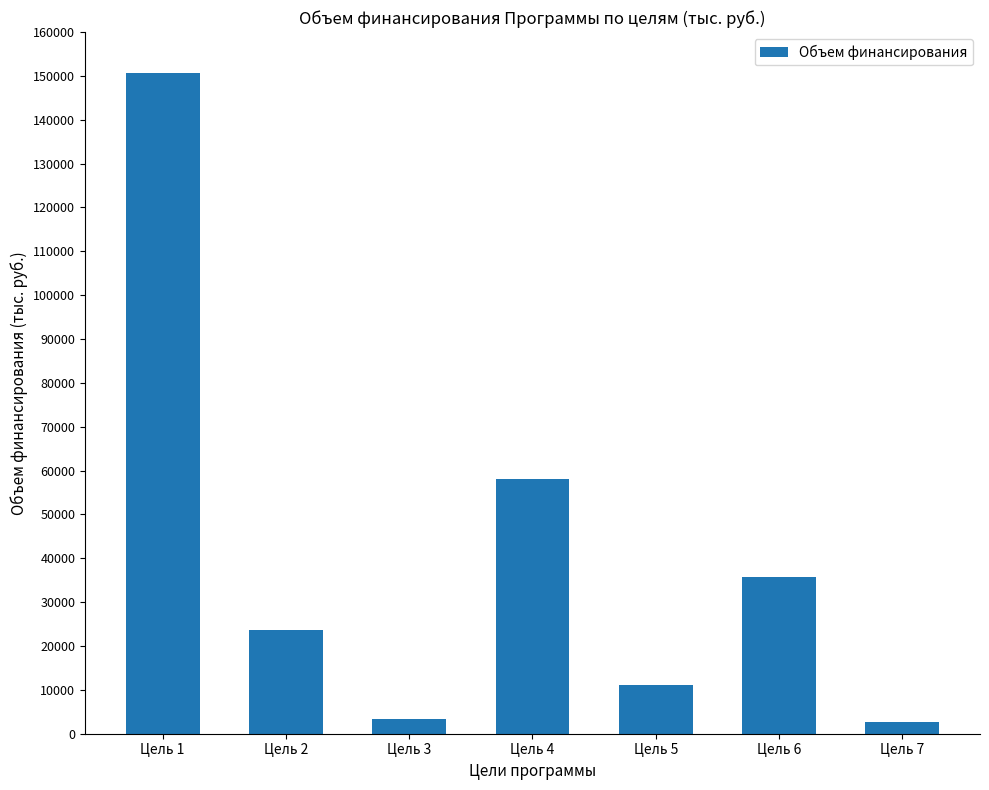

Reading left to right, what are all the values shown in this chart?

150773.5	23605.8	3443.9	58098.6	11112.2	35703.8	2570.0